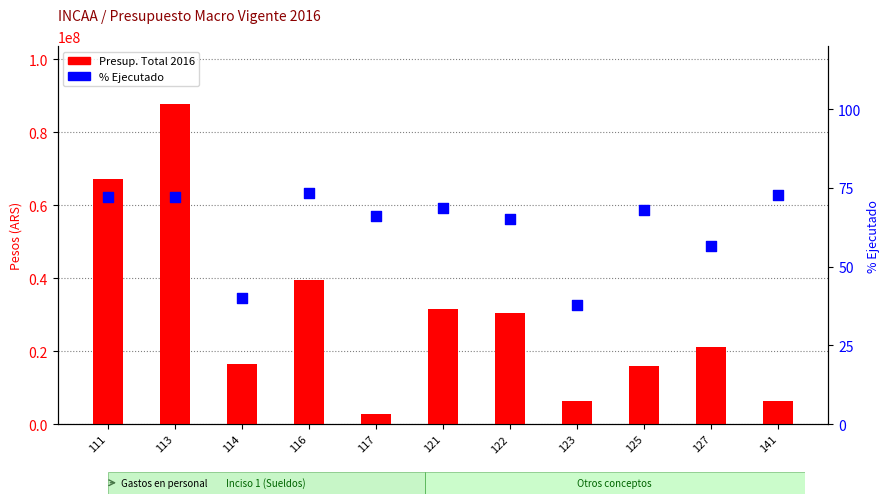

At which category is the sum across all series the highest?

113